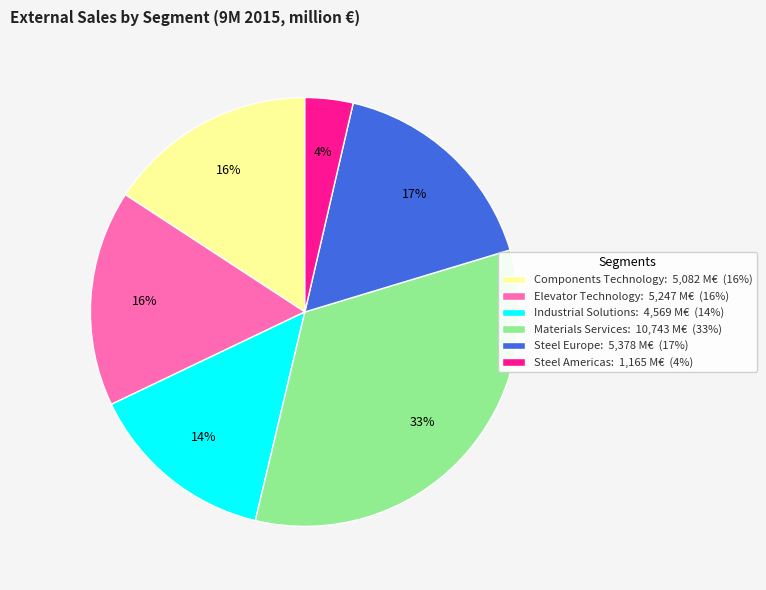

True or false: Steel Americas accounts for 15% of the total.

False